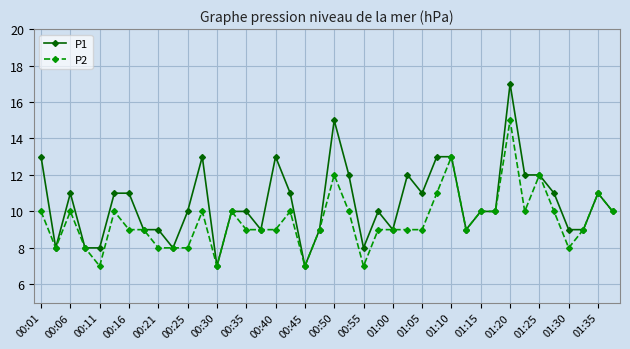

Which series has the largest total across all categories?

P1